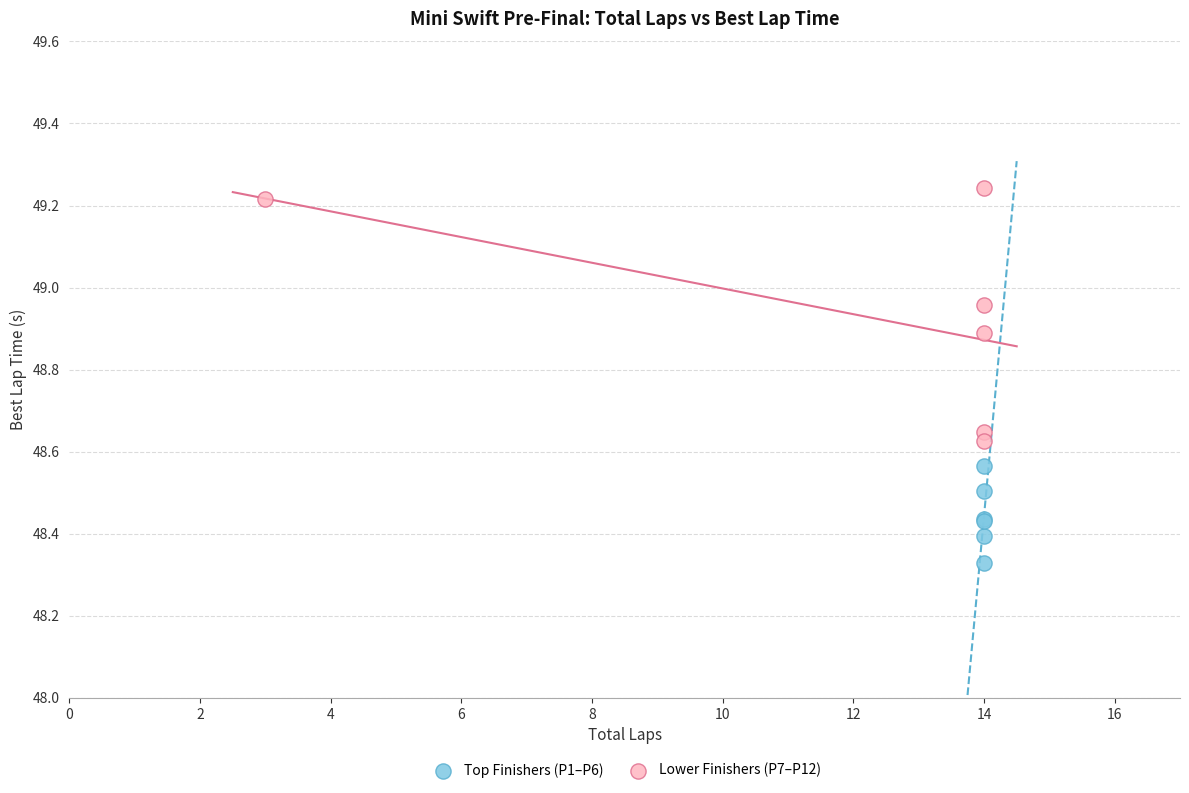

What are all the series names shown in the legend?

Top Finishers (P1–P6), Lower Finishers (P7–P12)